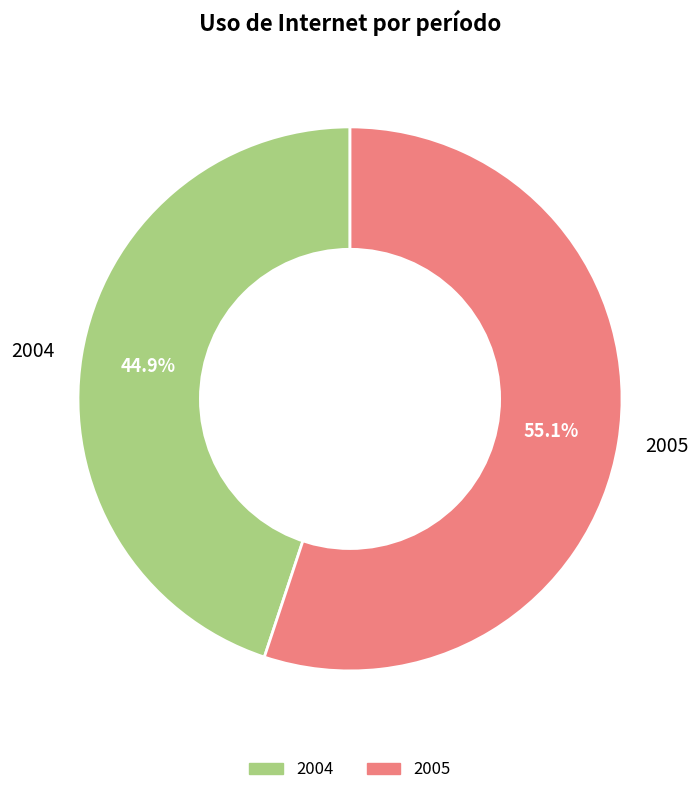

What portion of the pie excludes 2004?

55.1%